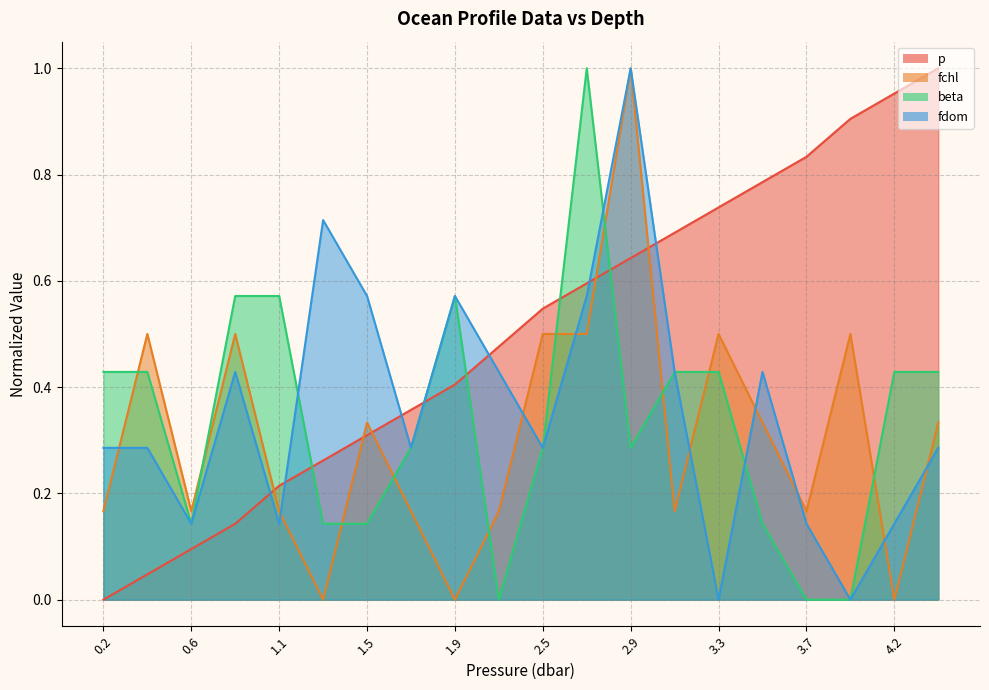

How many categories are shown in the chart?

20